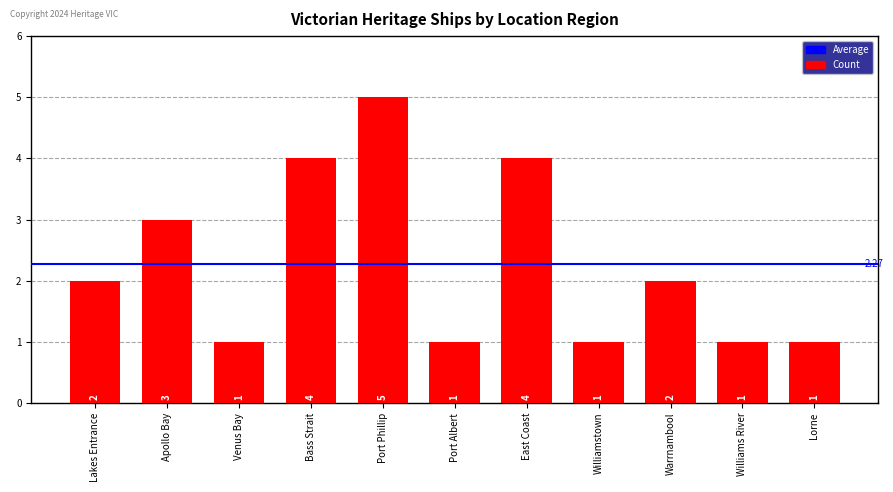

What is the label of the 1st bar from the left?

Lakes Entrance